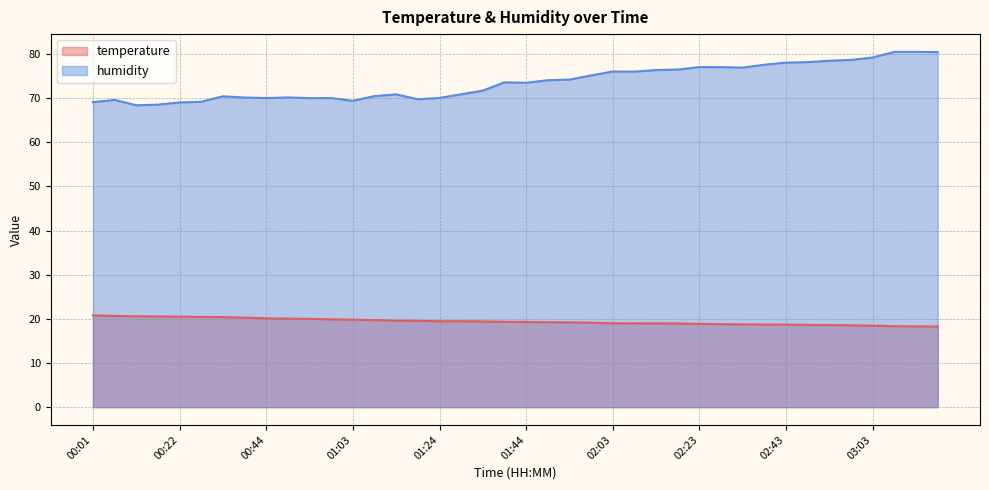

Which series changed the most between 00:58 and 02:48?

humidity